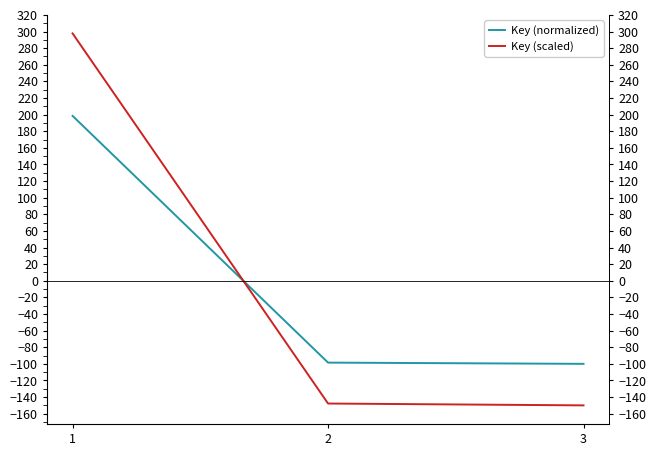

Reading left to right, extract all data points from this chart.

Key (normalized): 1=198.5	2=-98.5	3=-100.0
Key (scaled): 1=297.7	2=-147.7	3=-150.0